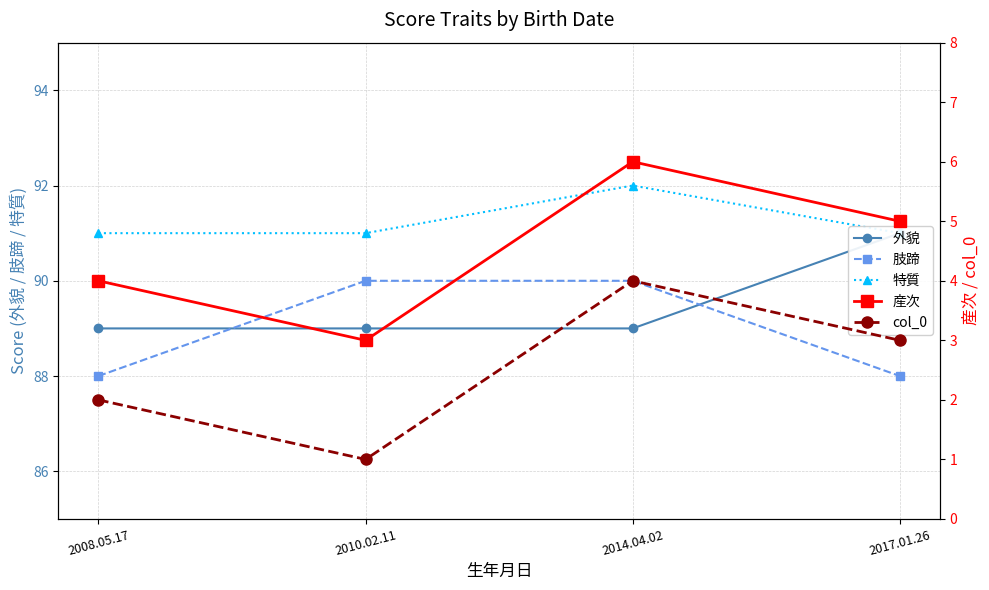

Reading left to right, list all the values displayed in this chart.

外貌: 2008.05.17=89	2010.02.11=89	2014.04.02=89	2017.01.26=91
肢蹄: 2008.05.17=88	2010.02.11=90	2014.04.02=90	2017.01.26=88
特質: 2008.05.17=91	2010.02.11=91	2014.04.02=92	2017.01.26=91
産次: 2008.05.17=4	2010.02.11=3	2014.04.02=6	2017.01.26=5
col_0: 2008.05.17=2	2010.02.11=1	2014.04.02=4	2017.01.26=3